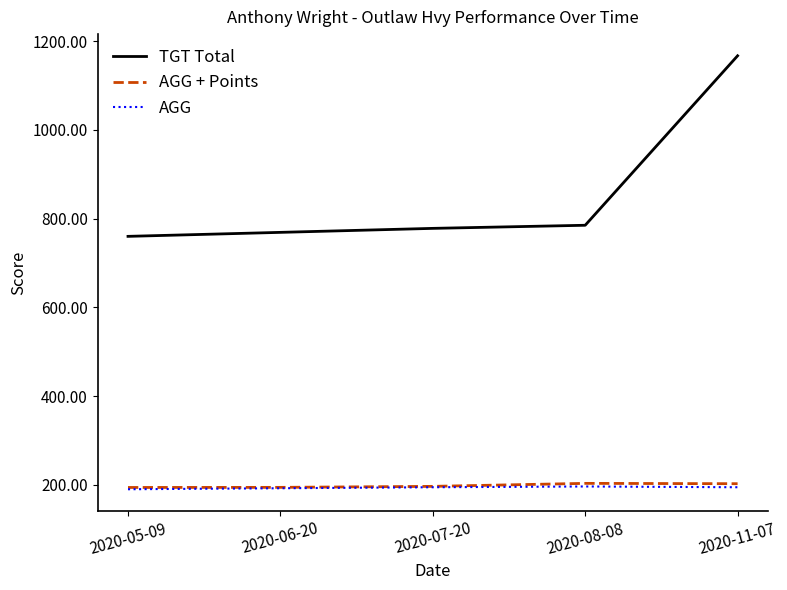

At which label is TGT Total closest to 963?

2020-08-08